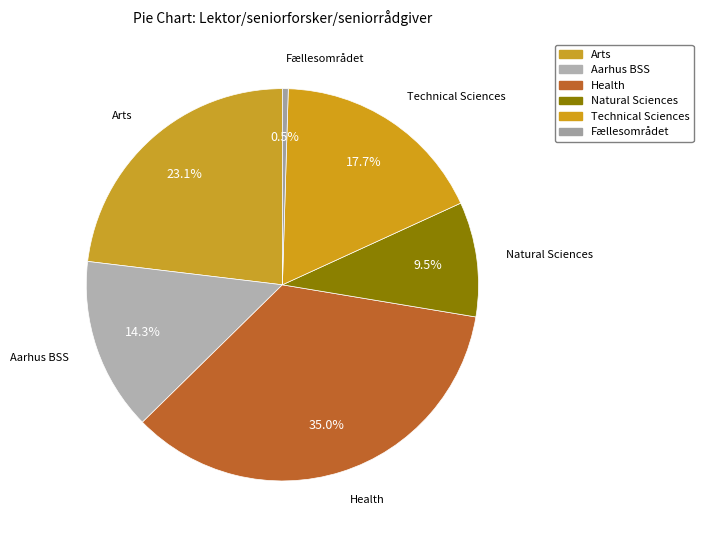

What is the ratio of the value at Aarhus BSS to the value at Fællesområdet?

29.7